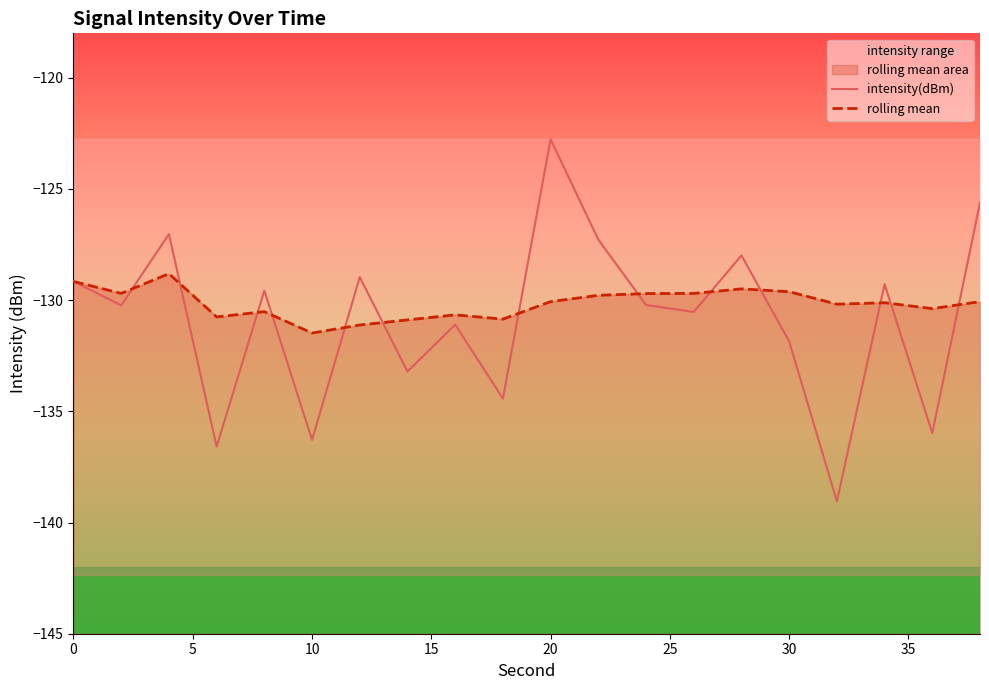

Which series has the widest spread of values?

intensity(dBm)